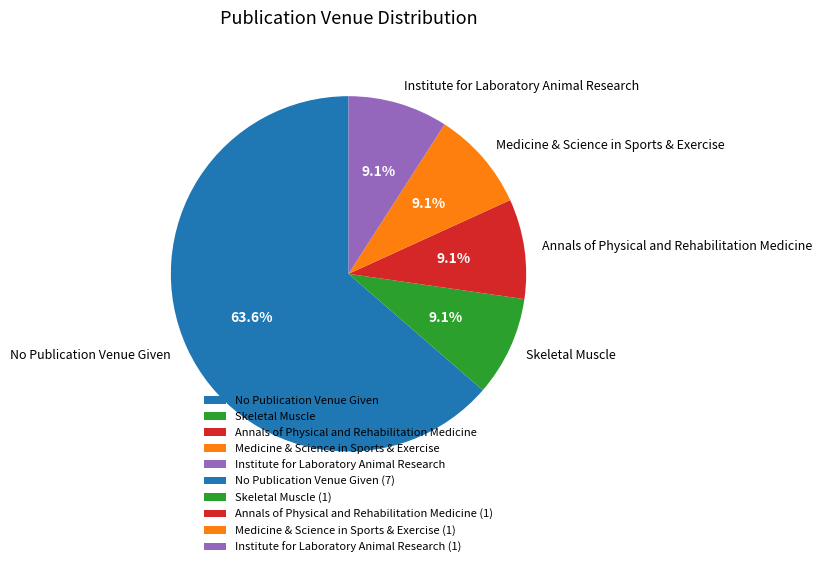

Which category has the biggest portion of the pie?

No Publication Venue Given